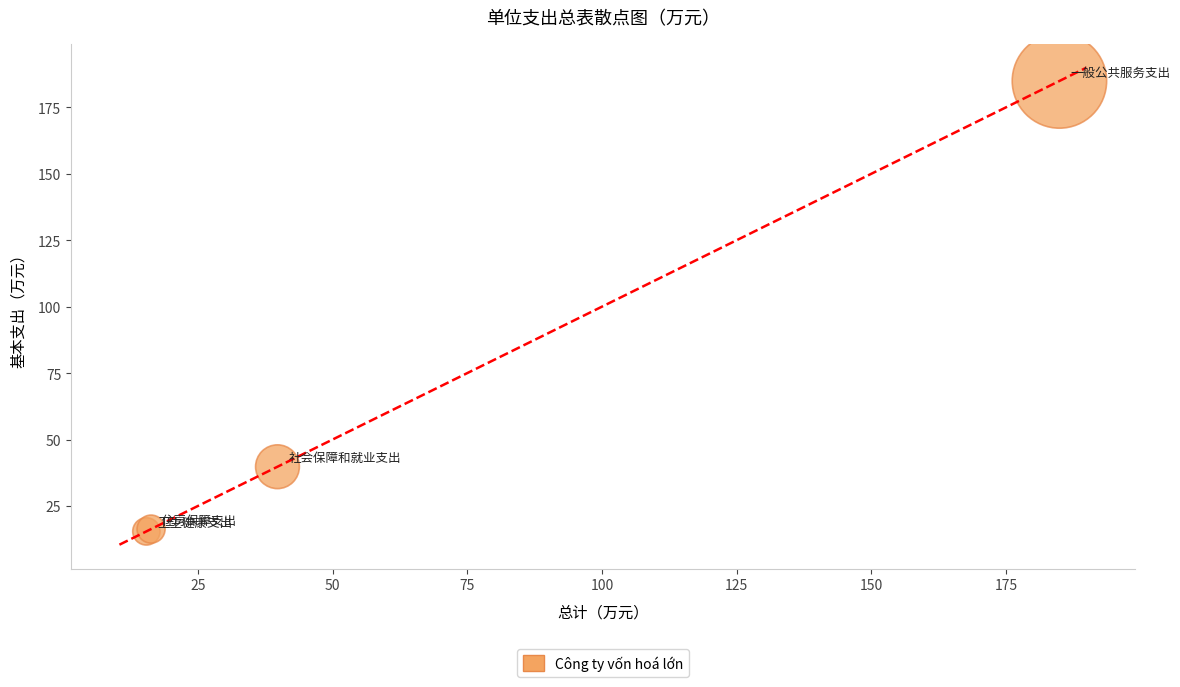

What Y value in the scatter plot is closest to 100?

39.8